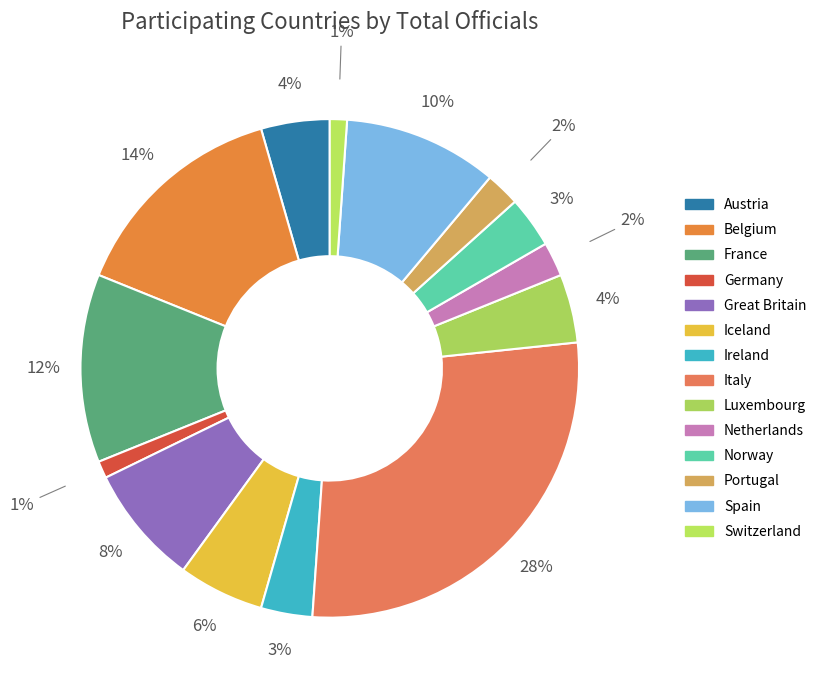

What is the total percentage of Portugal and Iceland?

7.8%